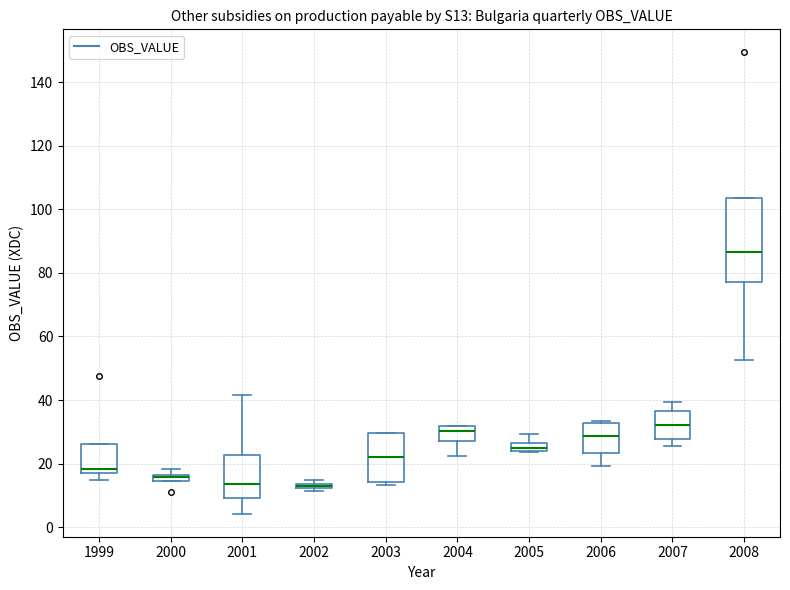

Where does the lower whisker of the box at x = 2008 end on the y-axis? The values are not printed on the chart, so give them approximately, as read against the axis.

52